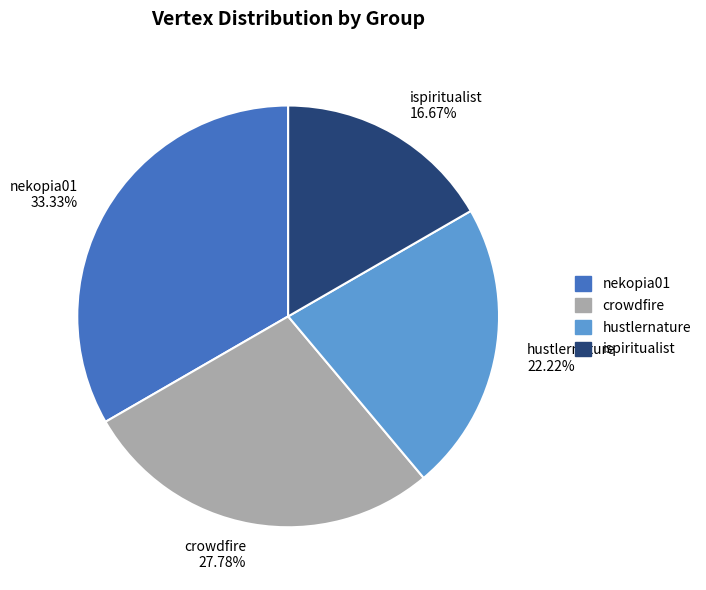

Rank the categories by value from highest to lowest.

nekopia01, crowdfire, hustlernature, ispiritualist